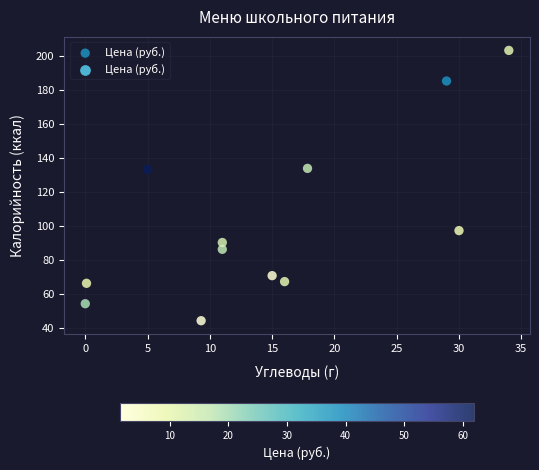

What is the range of X values (max minus min)?

34.0